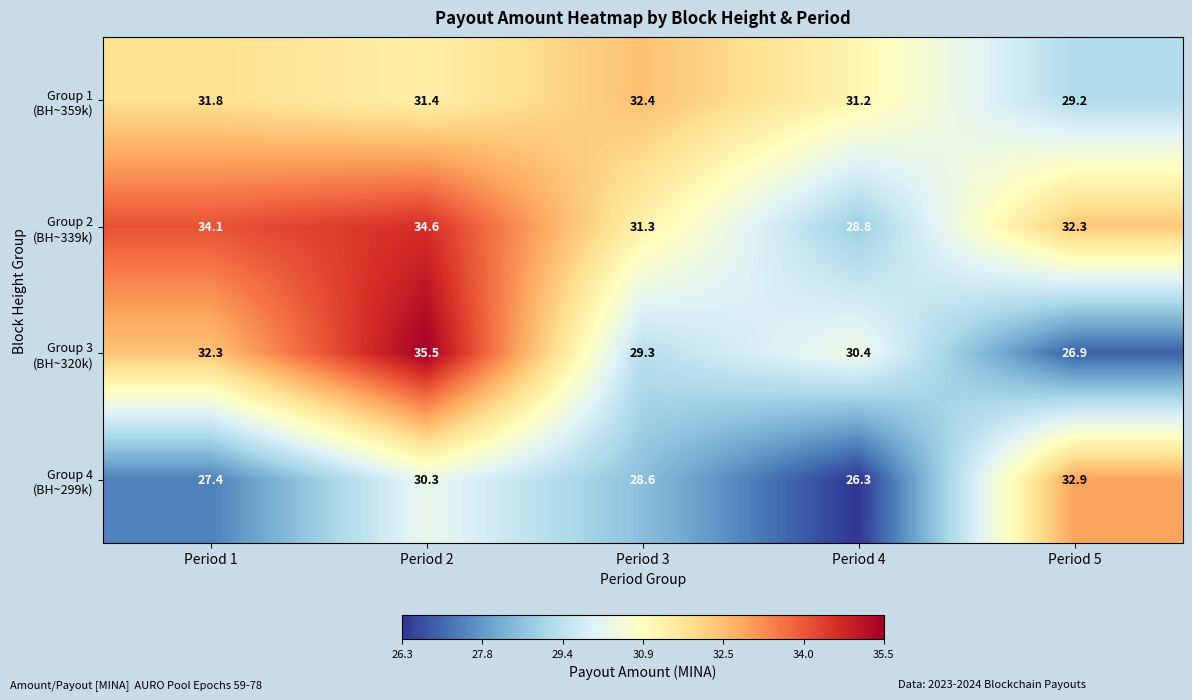

What is the difference between the highest and lowest values at Period 3?

3.8